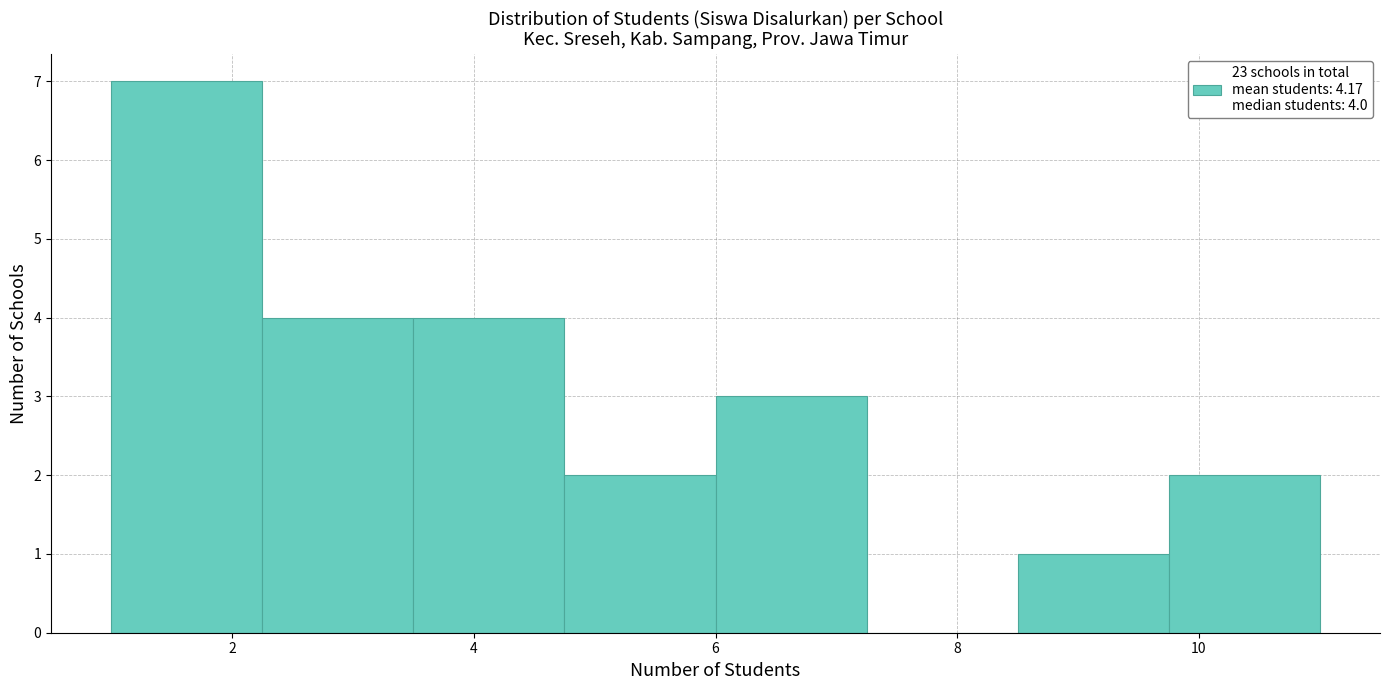

Which range on the x-axis has the tallest bar?

1.00 to 2.25